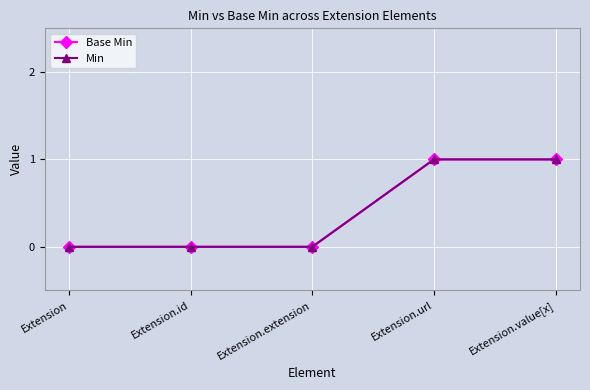

Is this an area chart (filled region under the line)?

No